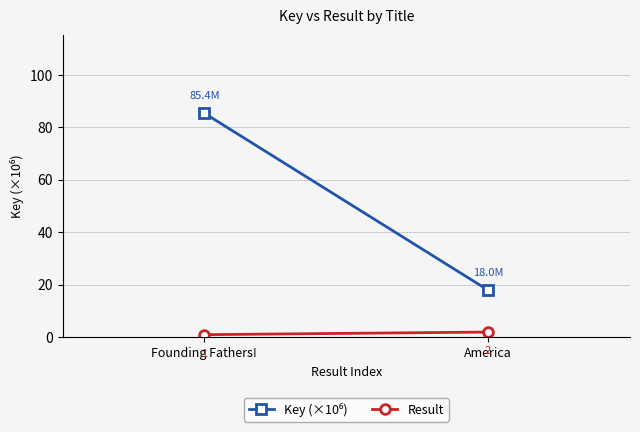

What is the sum of the Key (×10⁶) values at America and Founding Fathers!?

103.4